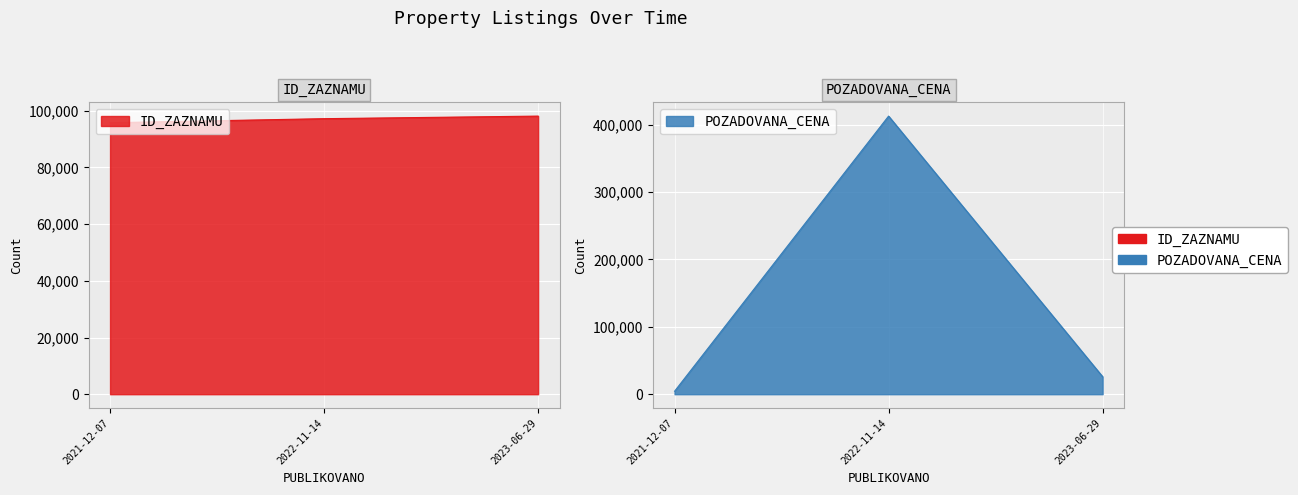

What is the difference between the maximum and second lowest values in the POZADOVANA_CENA series?

386550